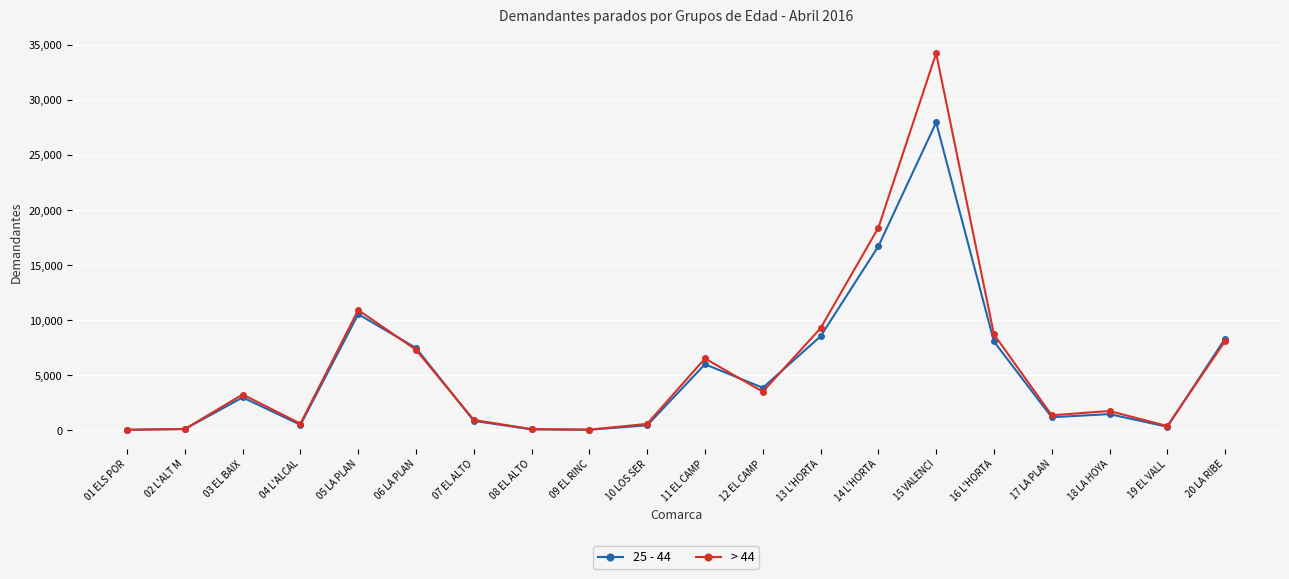

What is the minimum value for > 44?

65